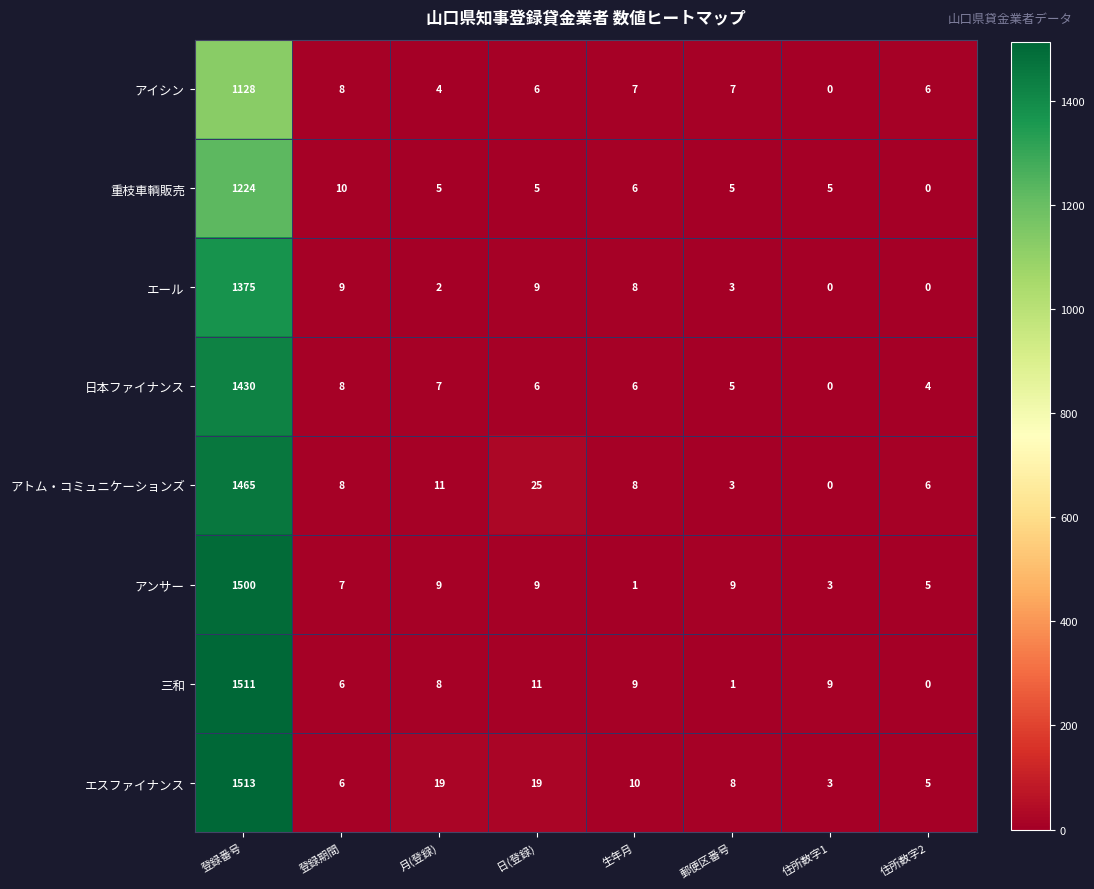

What is the difference between the highest and lowest values at 住所数字1?

9